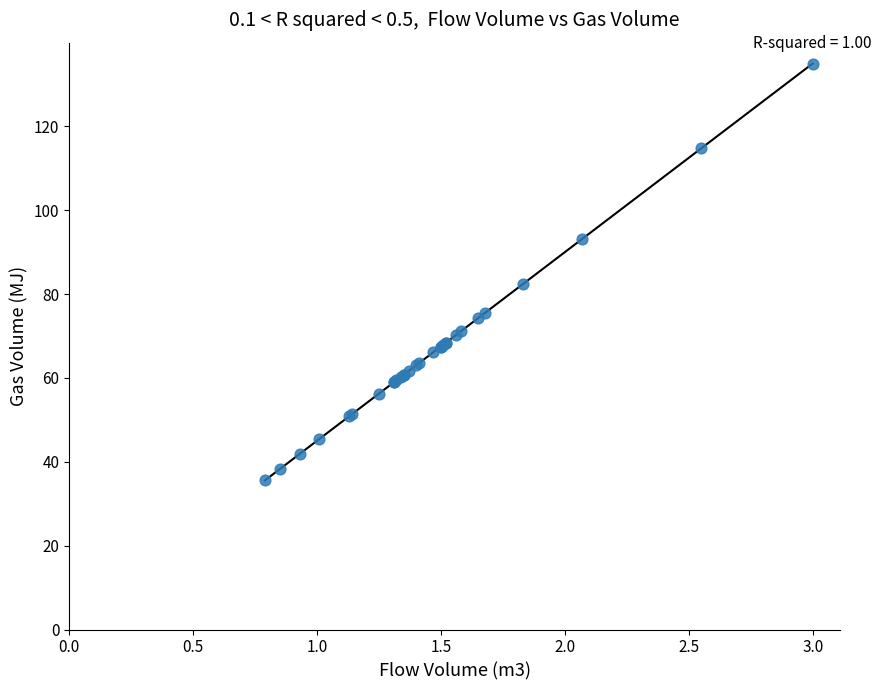

What Y value in the scatter plot is closest to 85?

82.3